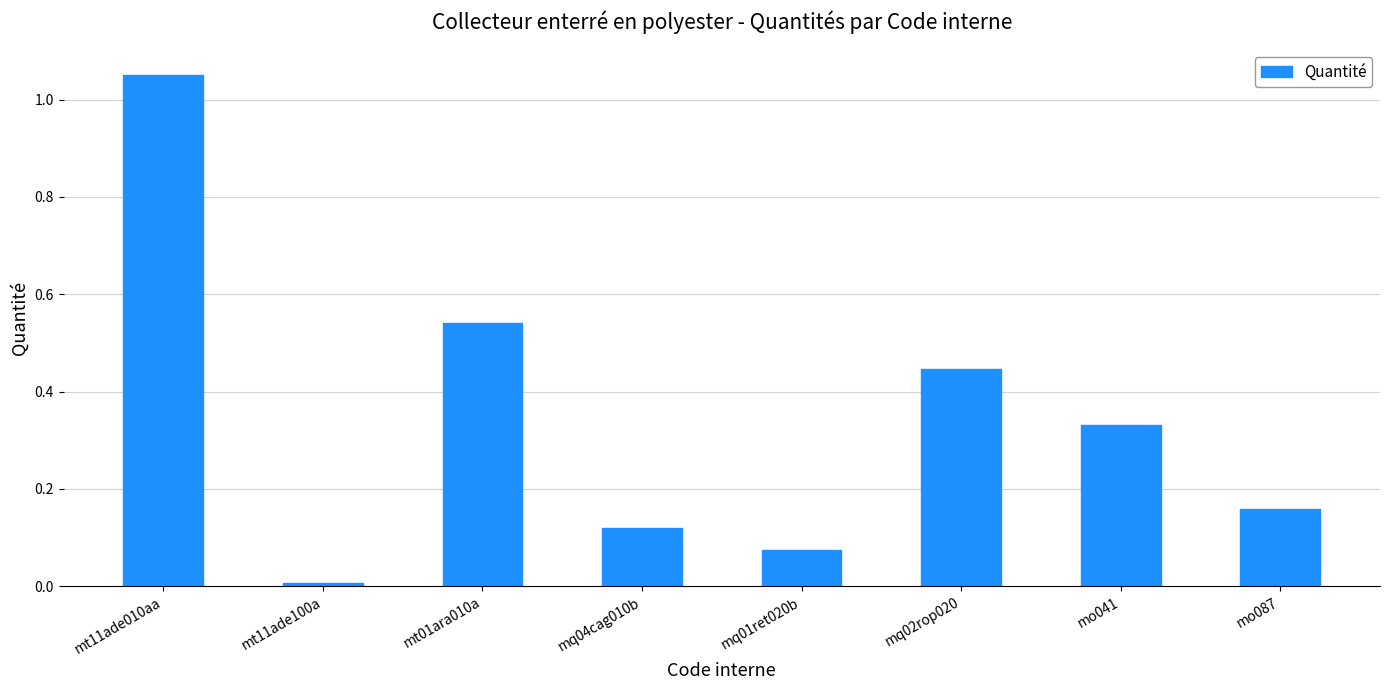

What is the label of the 4th bar from the right?

mq01ret020b